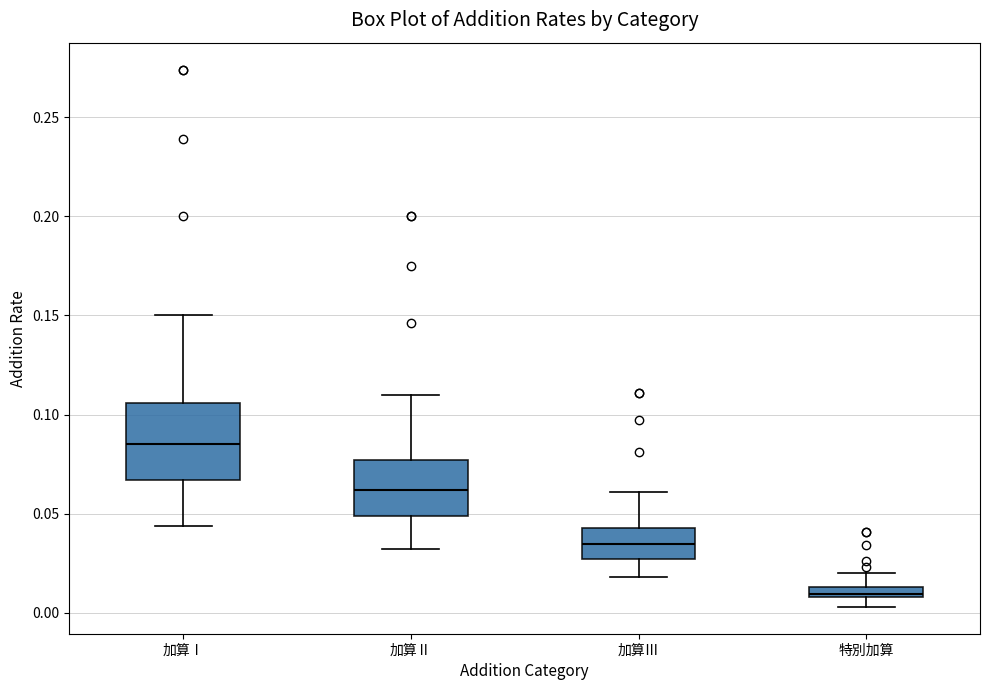

Where does the upper whisker of the box for 加算Ⅲ end on the y-axis? The values are not printed on the chart, so give them approximately, as read against the axis.

0.060